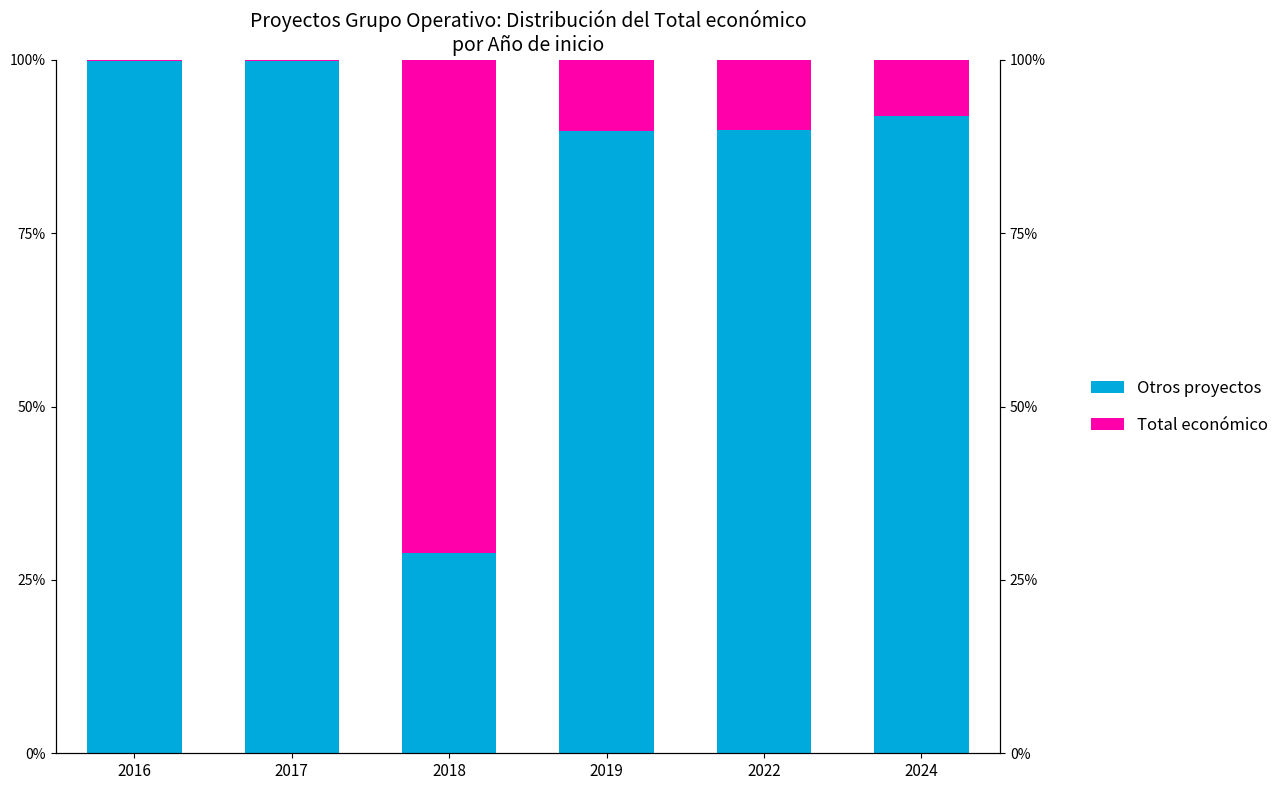

What value does the Otros proyectos series have at 2022?

89.8